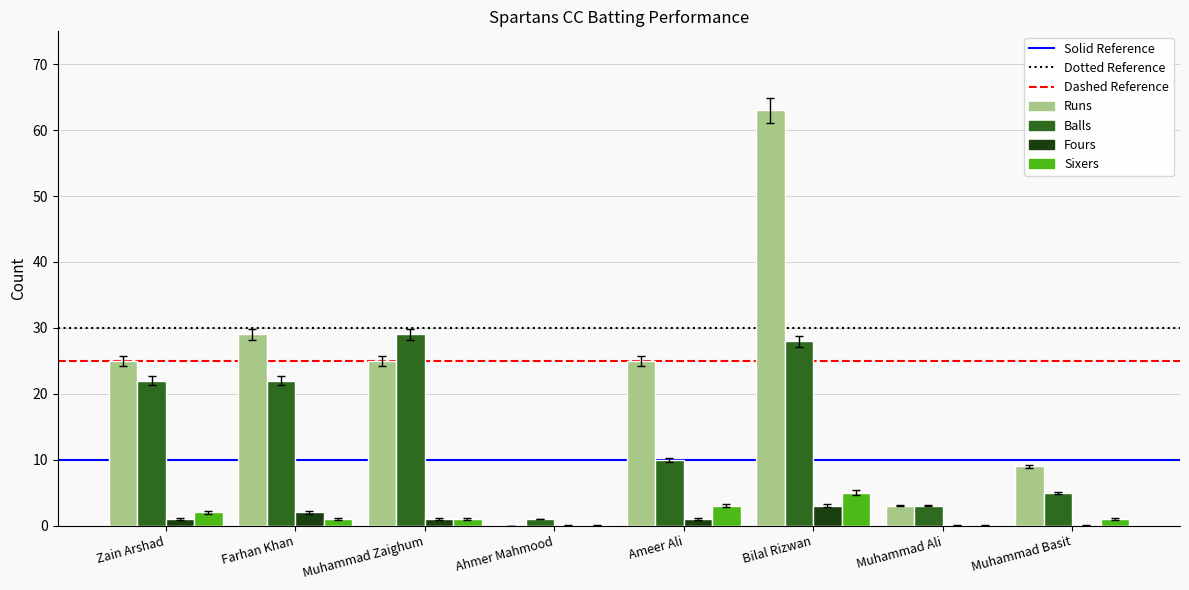

Between Farhan Khan and Bilal Rizwan, which series saw the biggest shift?

Runs